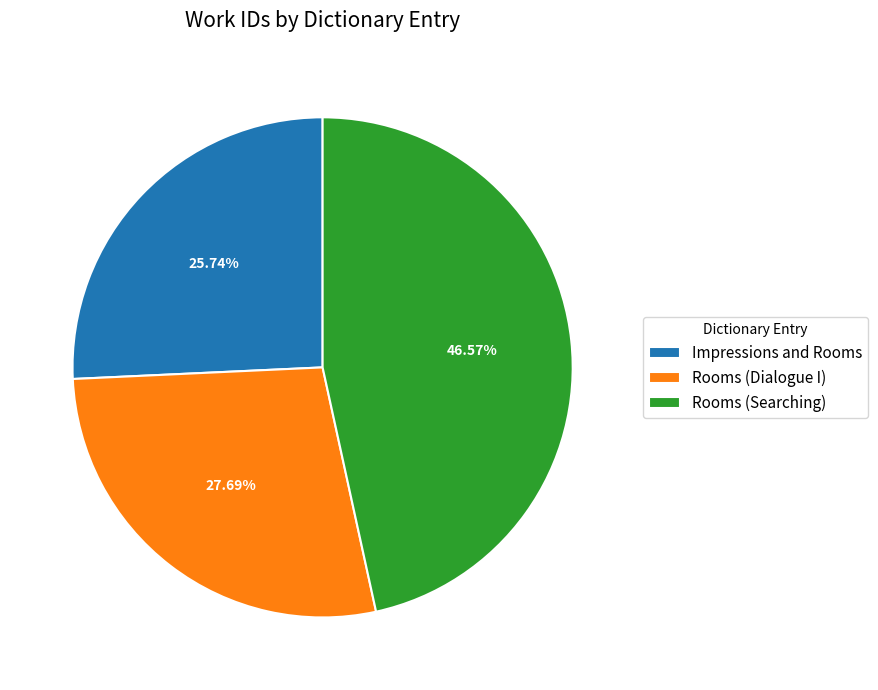

Which has a higher value, Rooms (Searching) or Impressions and Rooms?

Rooms (Searching)